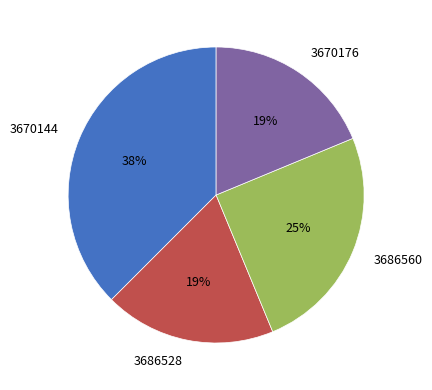

What percentage is the 3670176 slice, to the nearest percent?

19%